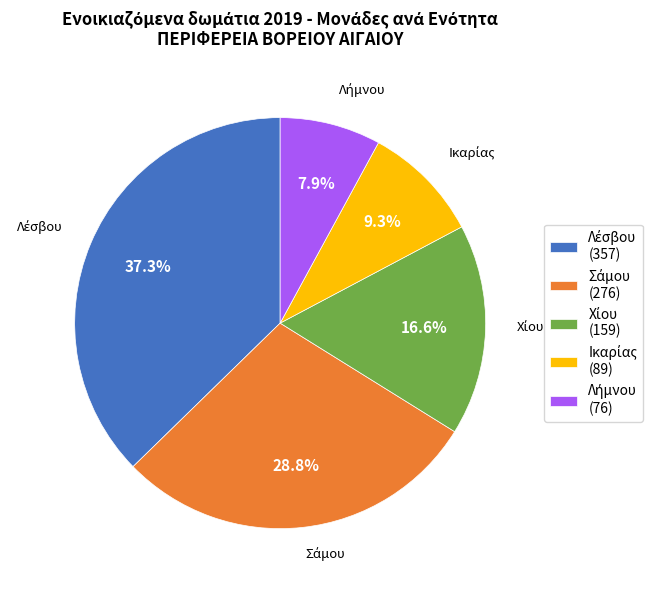

Is there any slice that represents more than half of the pie?

No